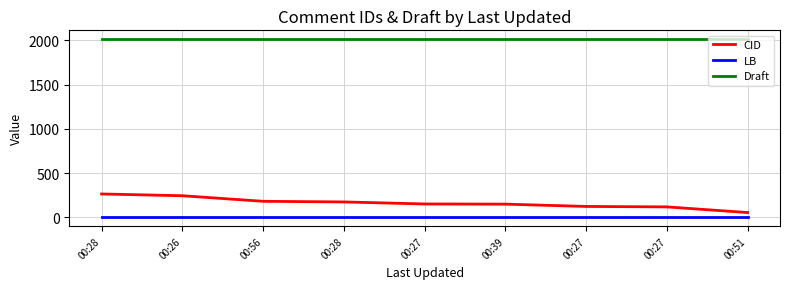

The Draft series shows 3585 at 00:56. True or false?

False